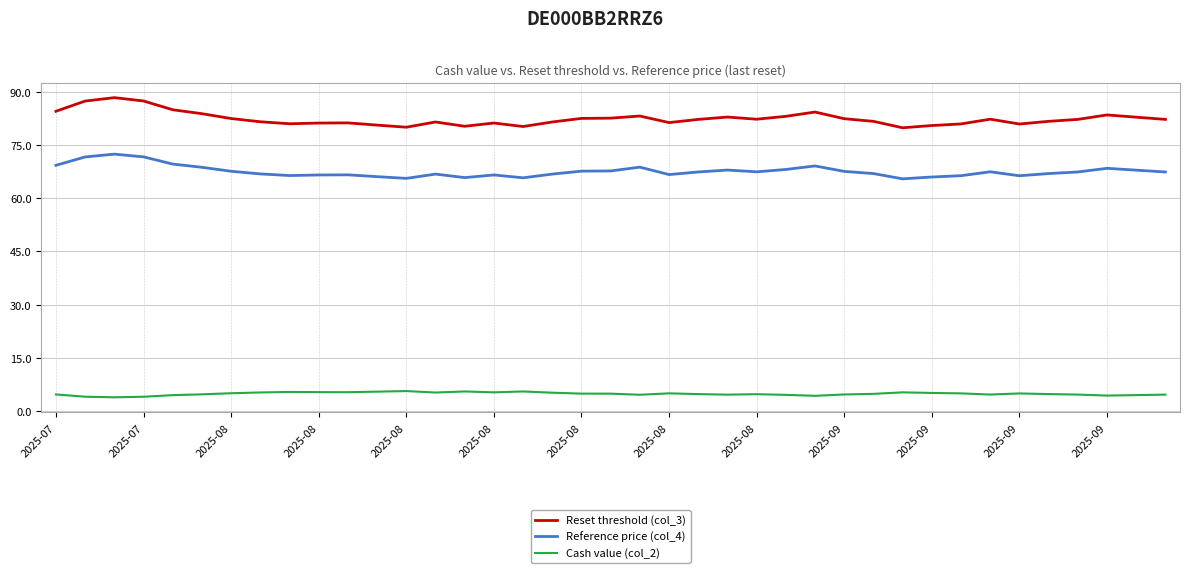

Rank the series by their maximum value, from highest to lowest.

Reset threshold (col_3), Reference price (col_4), Cash value (col_2)